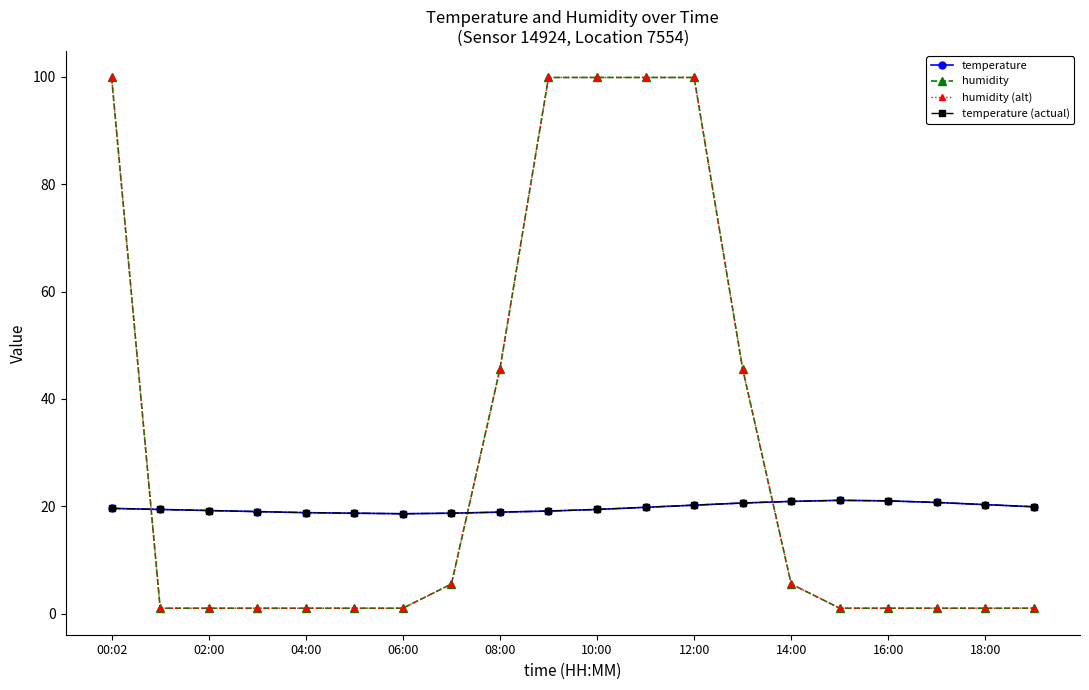

At how many categories does at least one series exceed 23?

7